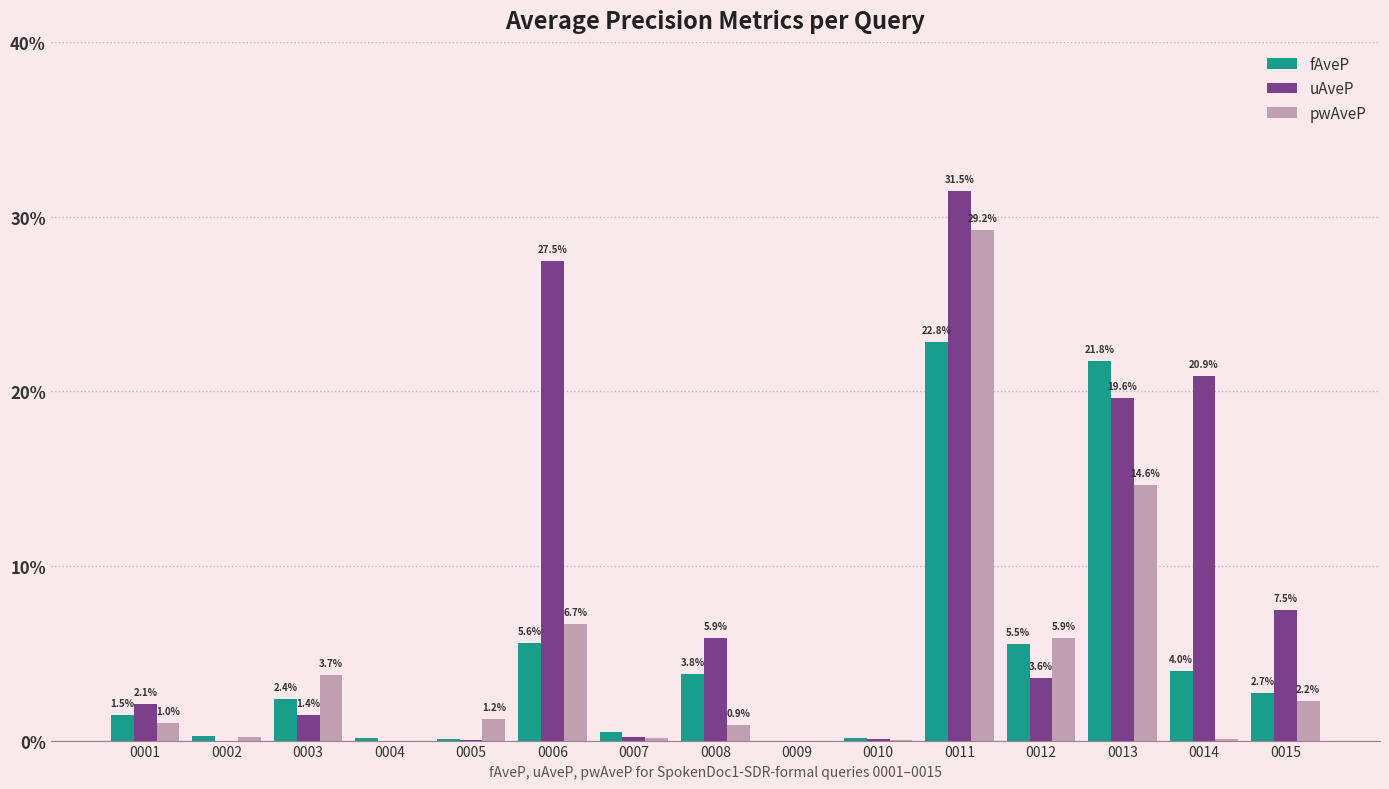

Are the bars grouped side by side (vs. stacked)?

Yes